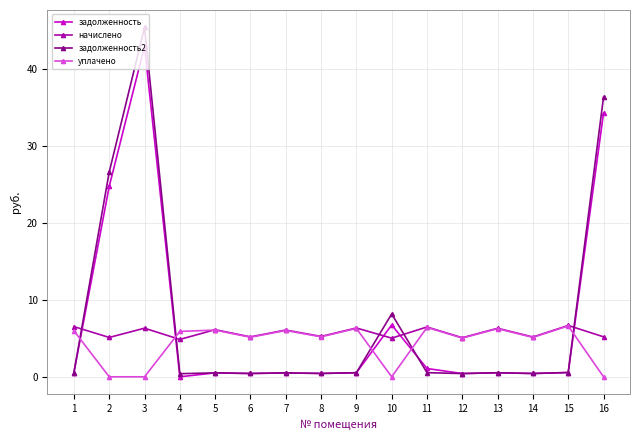

What are all the series names shown in the legend?

задолженность, начислено, задолженность2, уплачено